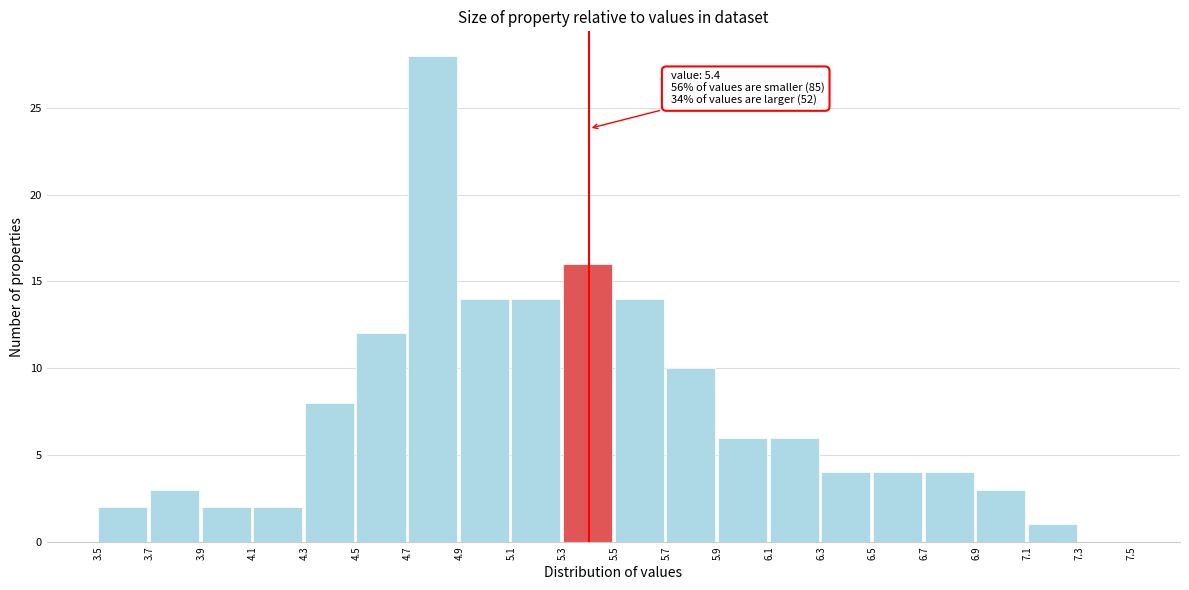

Over which range of the x-axis is the bar tallest?

4.7 to 4.9